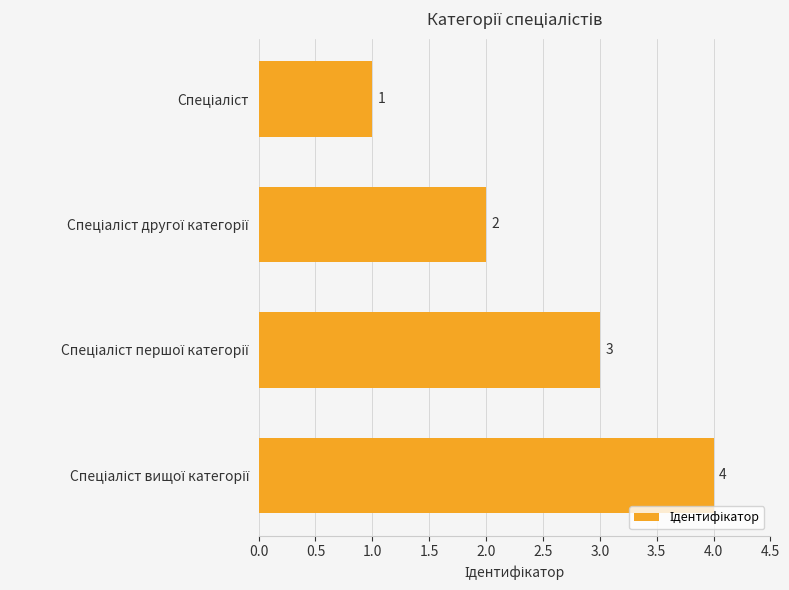

How many values are between 2 and 4?

3